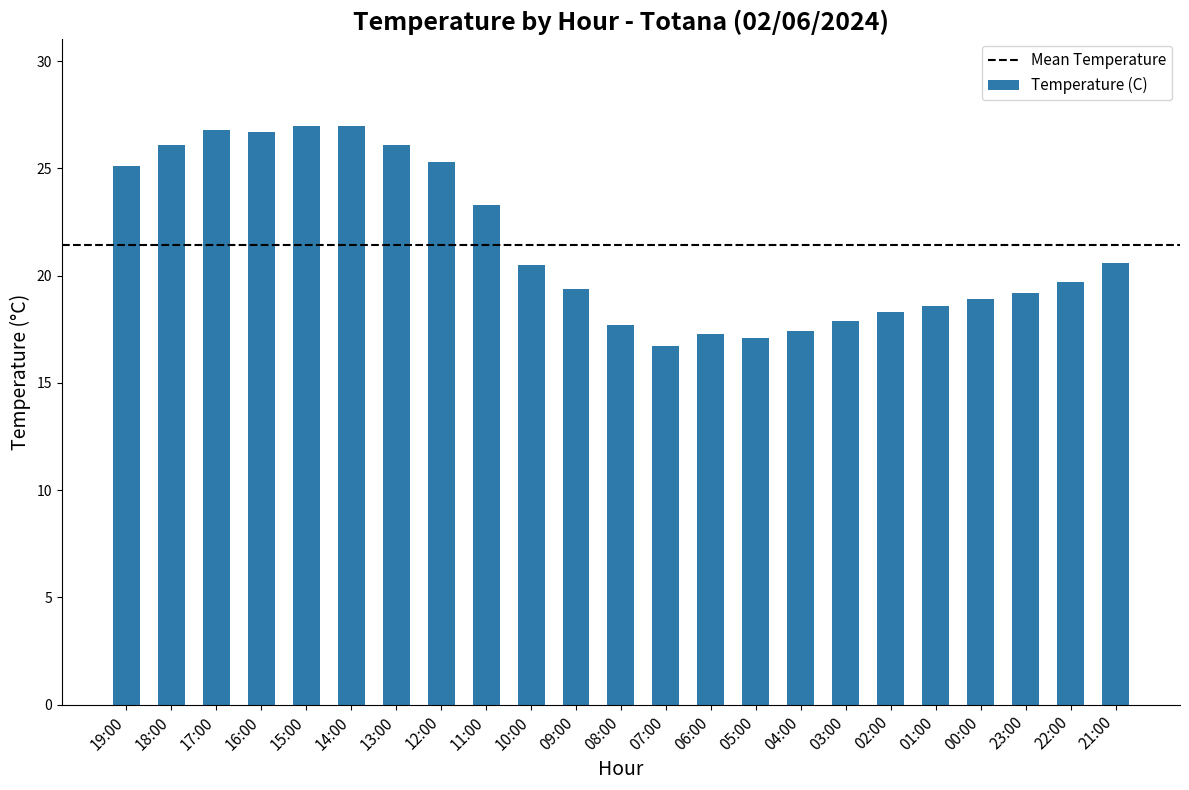

What is the label of the 19th bar from the right?

15:00